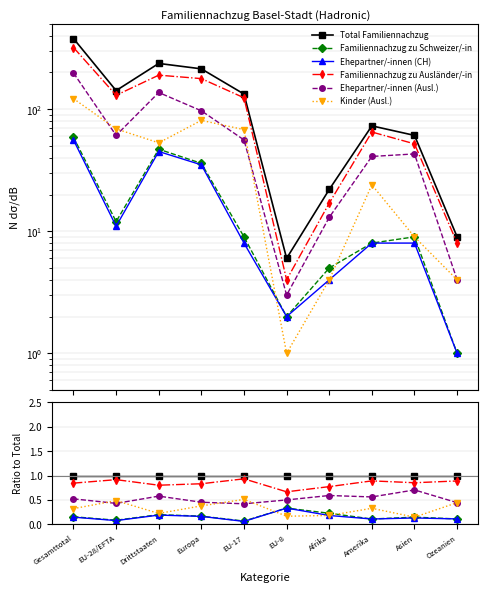

True or false: Familiennachzug zu Ausländer/-in has a value of 0.8 at Drittstaaten.

True